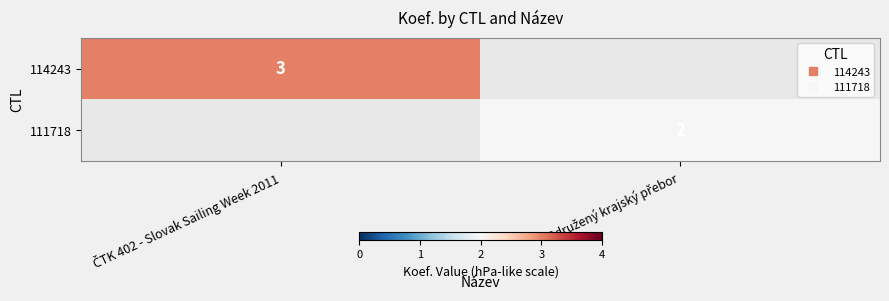

Is the value of 111718 at Sdružený krajský přebor greater than the value of 114243 at ČTK 402 - Slovak Sailing Week 2011?

No